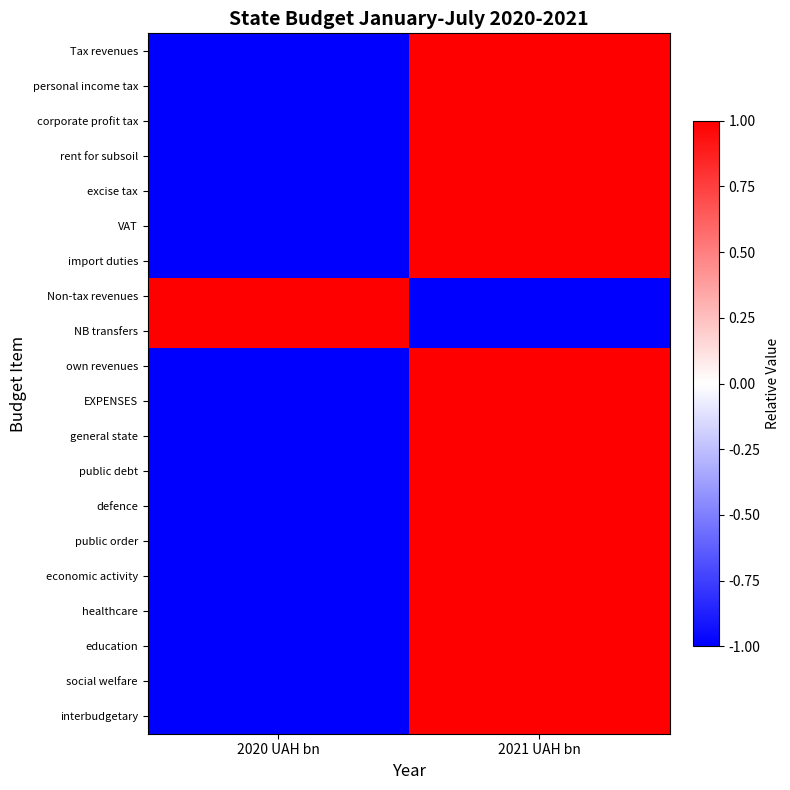

Reading left to right, extract all data points from this chart.

Tax revenues: 2020 UAH bn=-1	2021 UAH bn=1
personal income tax: 2020 UAH bn=-1	2021 UAH bn=1
corporate profit tax: 2020 UAH bn=-1	2021 UAH bn=1
rent for subsoil: 2020 UAH bn=-1	2021 UAH bn=1
excise tax: 2020 UAH bn=-1	2021 UAH bn=1
VAT: 2020 UAH bn=-1	2021 UAH bn=1
import duties: 2020 UAH bn=-1	2021 UAH bn=1
Non-tax revenues: 2020 UAH bn=1	2021 UAH bn=-1
NB transfers: 2020 UAH bn=1	2021 UAH bn=-1
own revenues: 2020 UAH bn=-1	2021 UAH bn=1
EXPENSES: 2020 UAH bn=-1	2021 UAH bn=1
general state: 2020 UAH bn=-1	2021 UAH bn=1
public debt: 2020 UAH bn=-1	2021 UAH bn=1
defence: 2020 UAH bn=-1	2021 UAH bn=1
public order: 2020 UAH bn=-1	2021 UAH bn=1
economic activity: 2020 UAH bn=-1	2021 UAH bn=1
healthcare: 2020 UAH bn=-1	2021 UAH bn=1
education: 2020 UAH bn=-1	2021 UAH bn=1
social welfare: 2020 UAH bn=-1	2021 UAH bn=1
interbudgetary: 2020 UAH bn=-1	2021 UAH bn=1